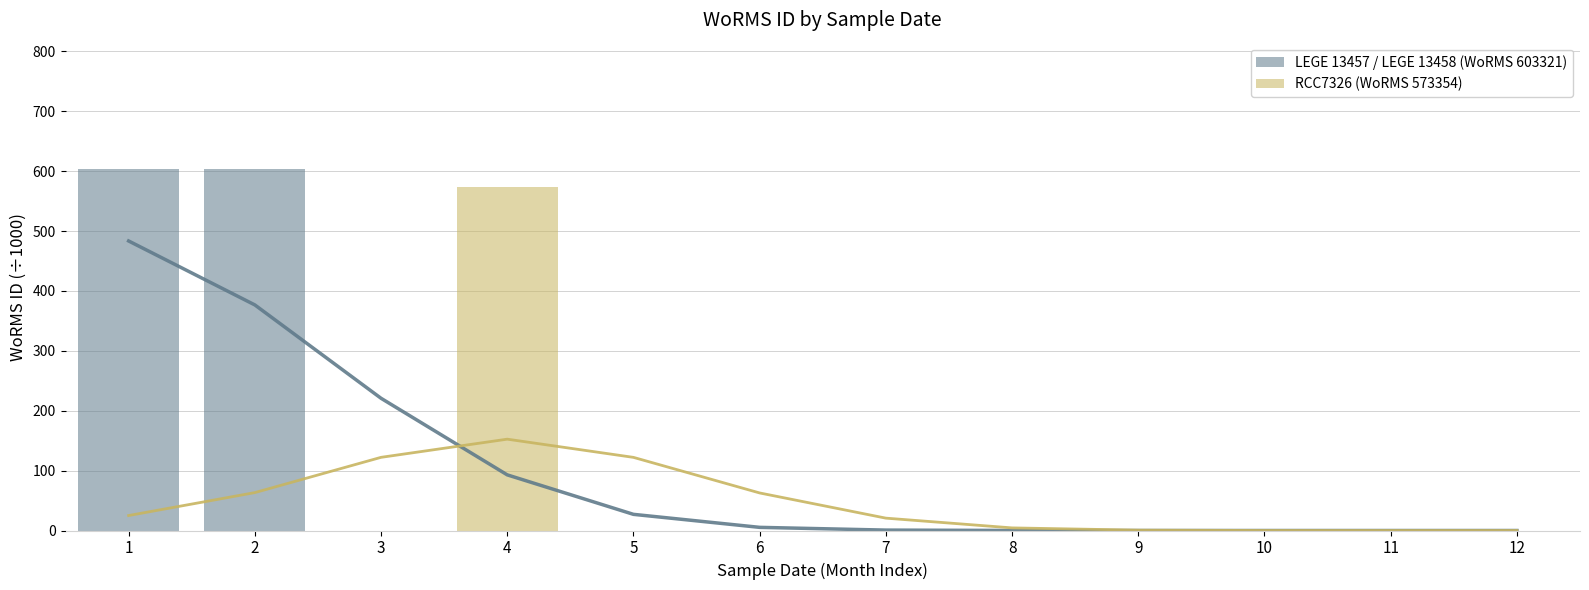

What are all the series names shown in the legend?

LEGE 13457 / LEGE 13458 (WoRMS 603321), RCC7326 (WoRMS 573354)